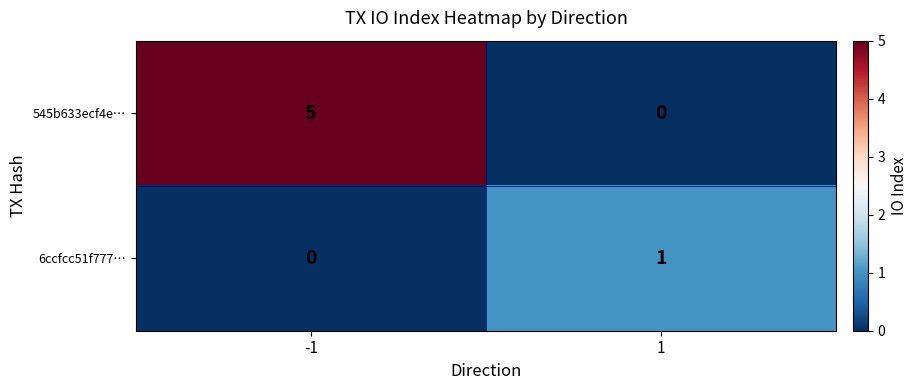

What is the spread (max minus min) of values at -1?

5